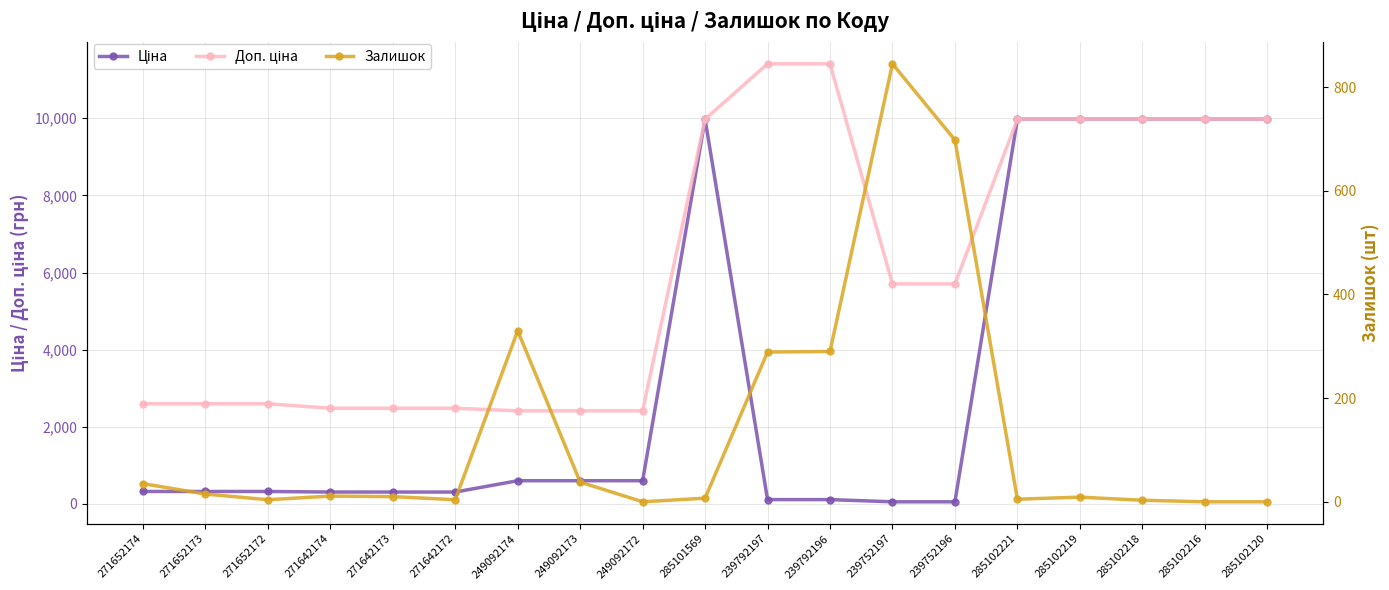

What is the difference between the highest and lowest values at 271642174?

2471.4